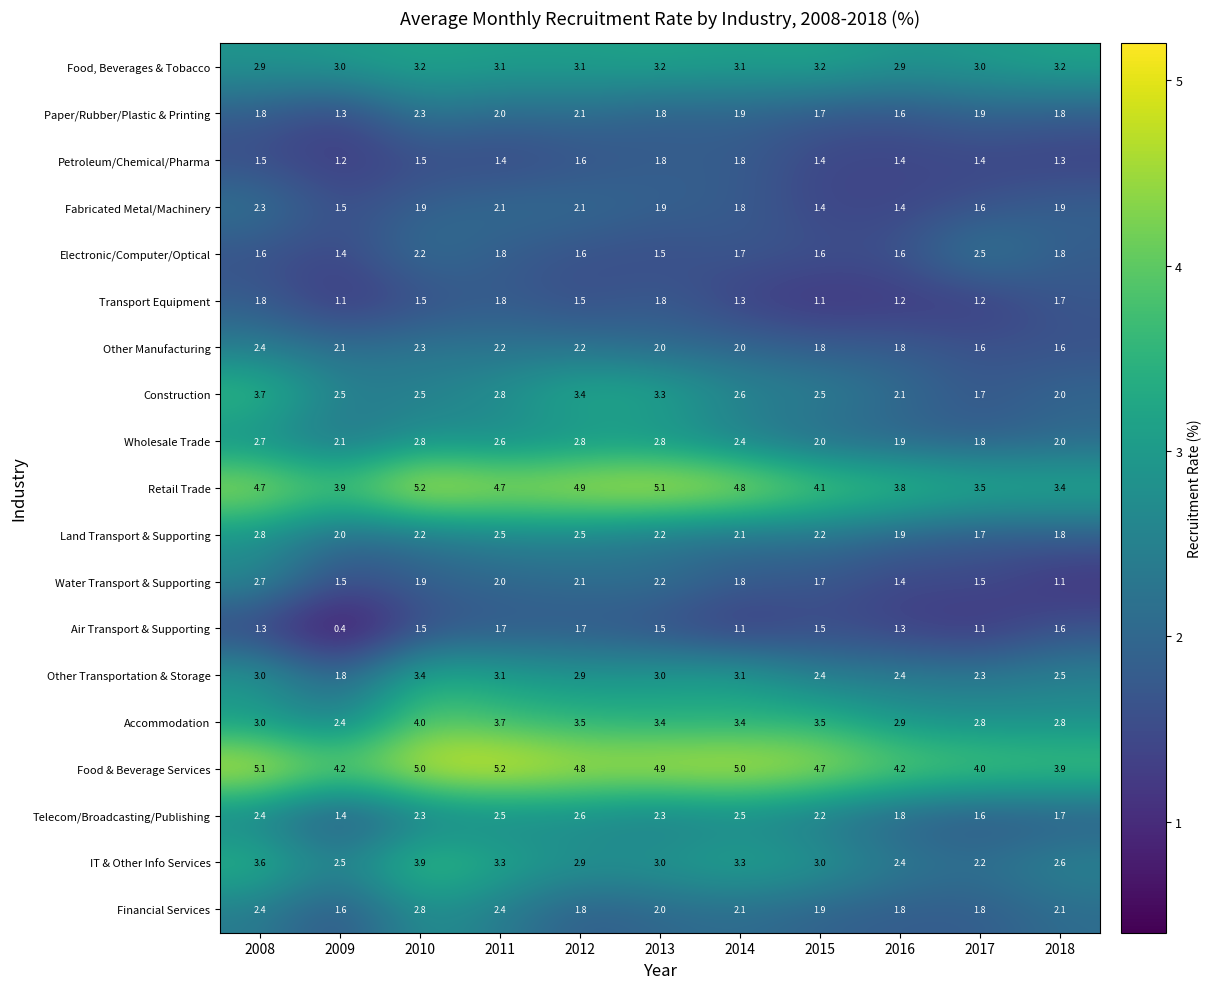

Which series has the largest total across all categories?

Food & Beverage Services